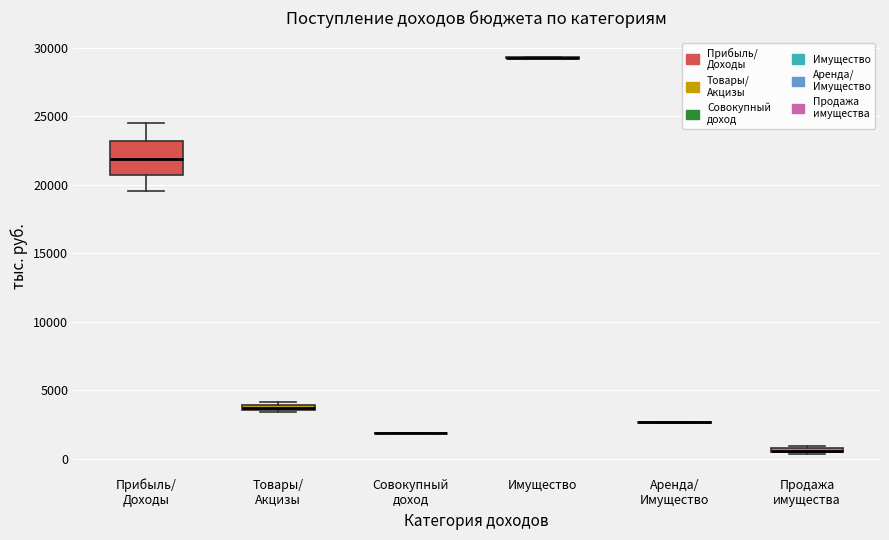

Which box is the tallest, from its lower edge to its upper edge?

Прибыль/ Доходы